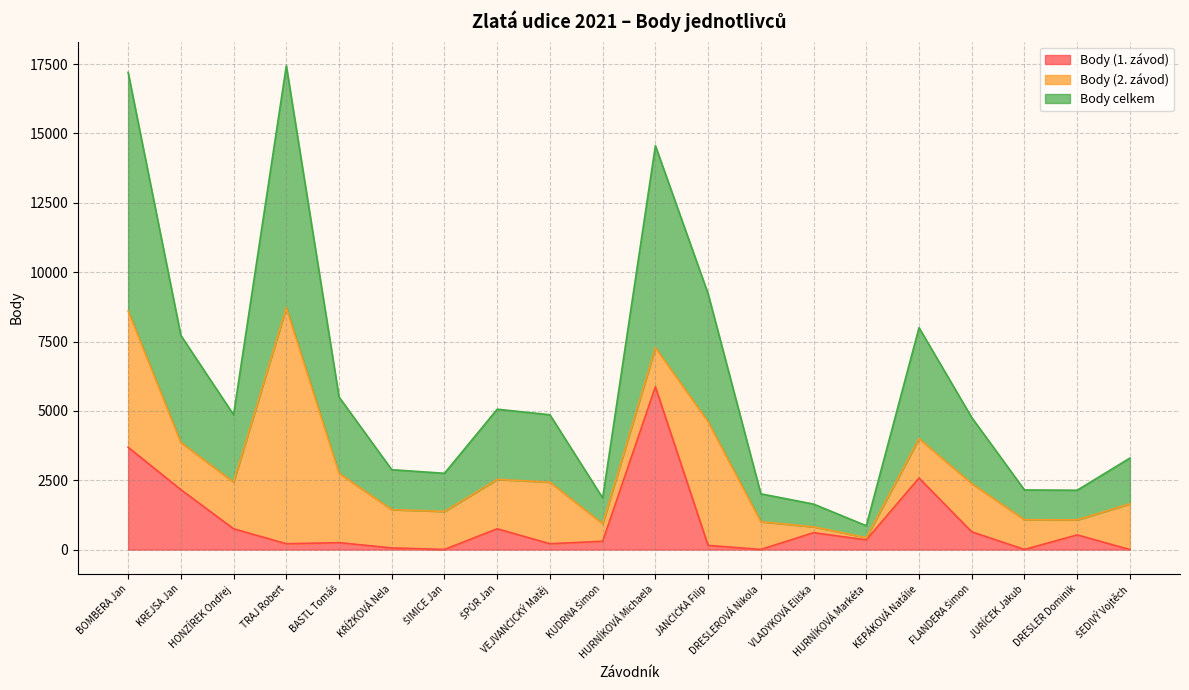

True or false: Body (1. závod) and Body celkem cross at least once.

False